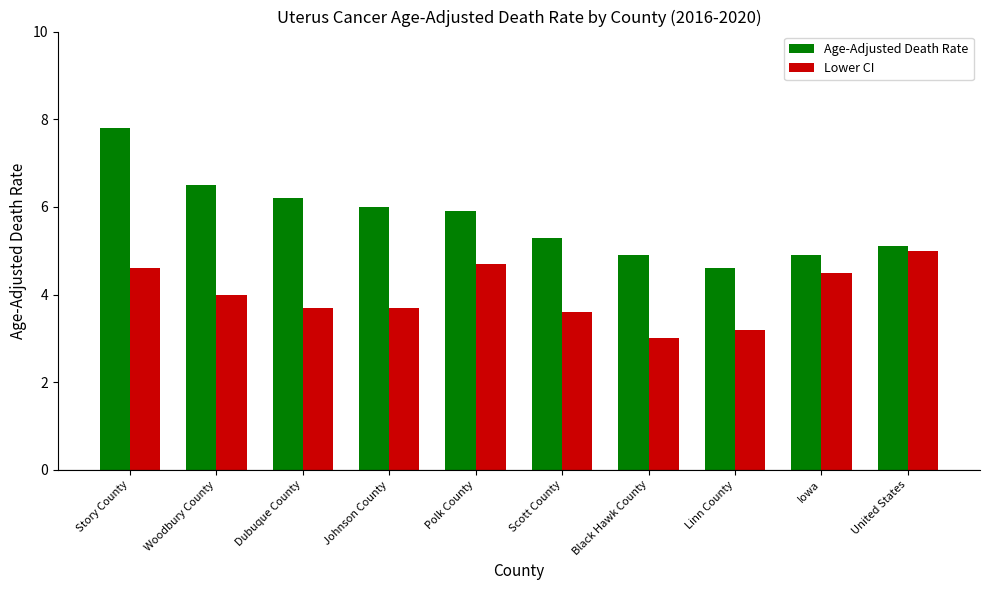

What are all the series names shown in the legend?

Age-Adjusted Death Rate, Lower CI